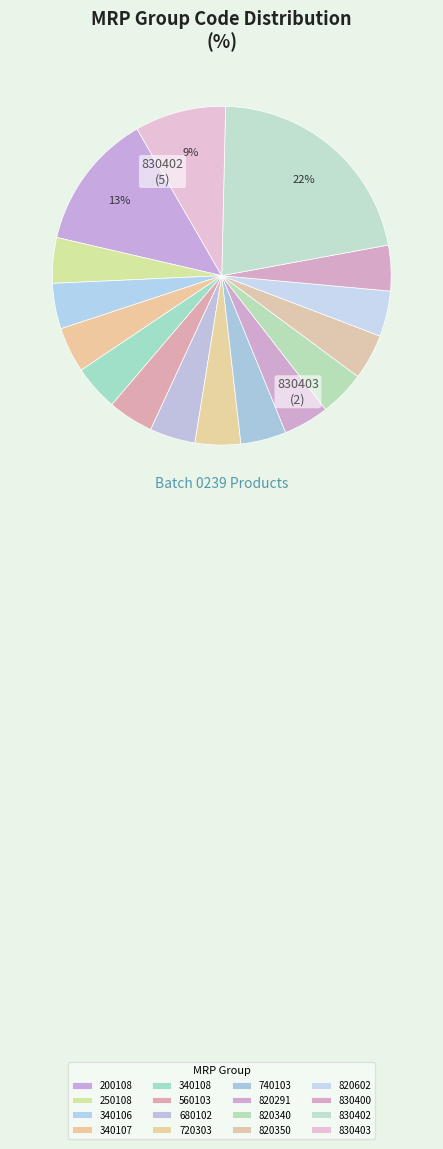

True or false: 200108 accounts for 7% of the total.

False